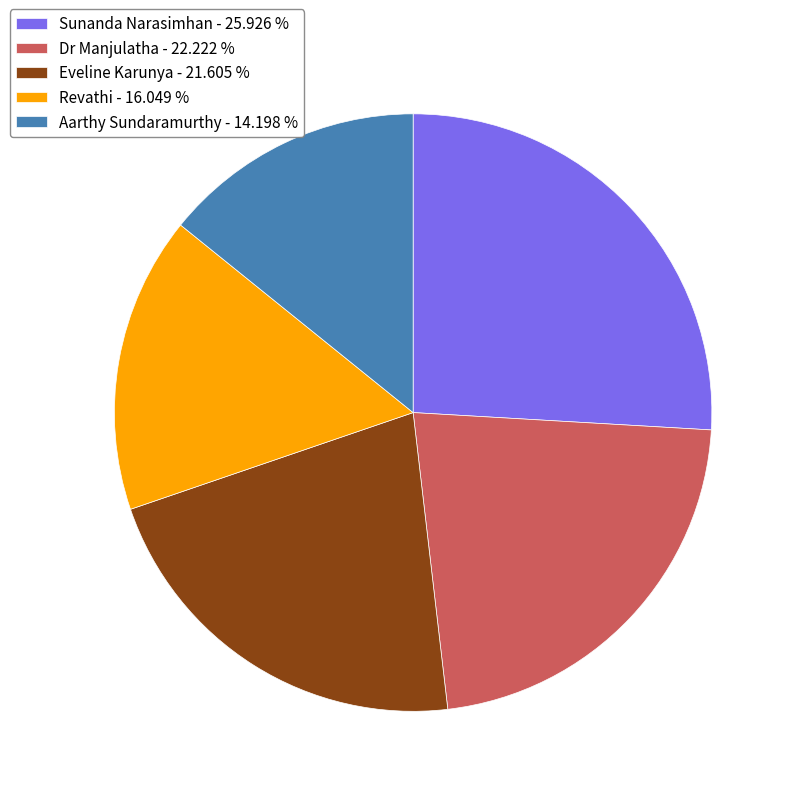

Is it true that Aarthy Sundaramurthy is 14% of the pie?

True